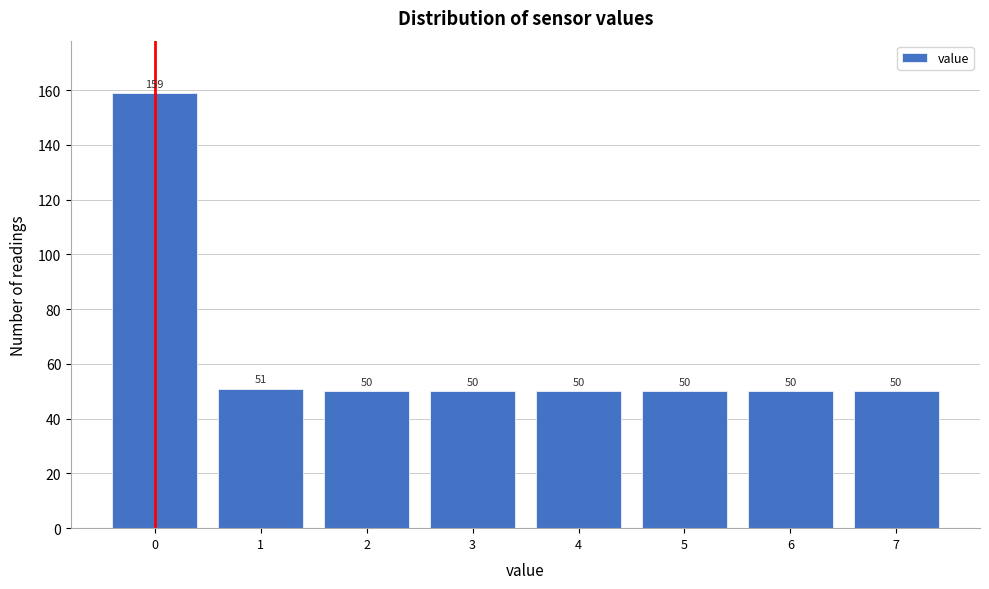

Reading left to right, what are all the values shown in this chart?

159	51	50	50	50	50	50	50